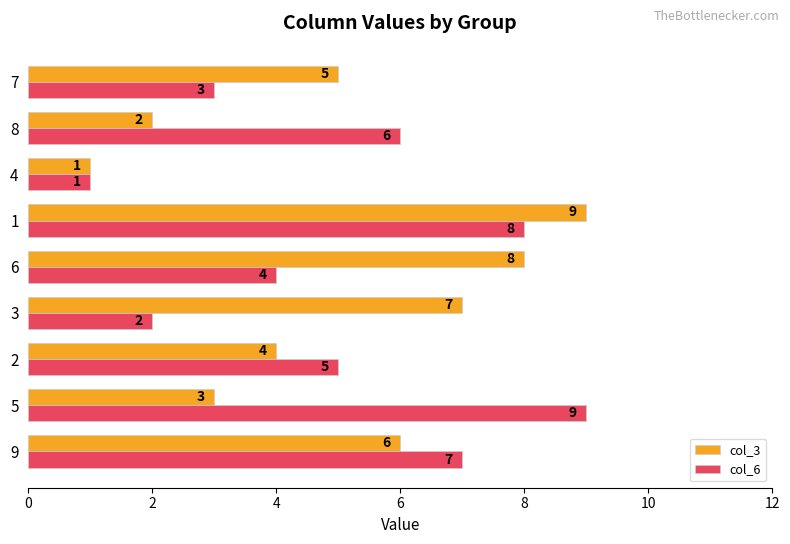

What is the approximate value of col_6 at 7?

3